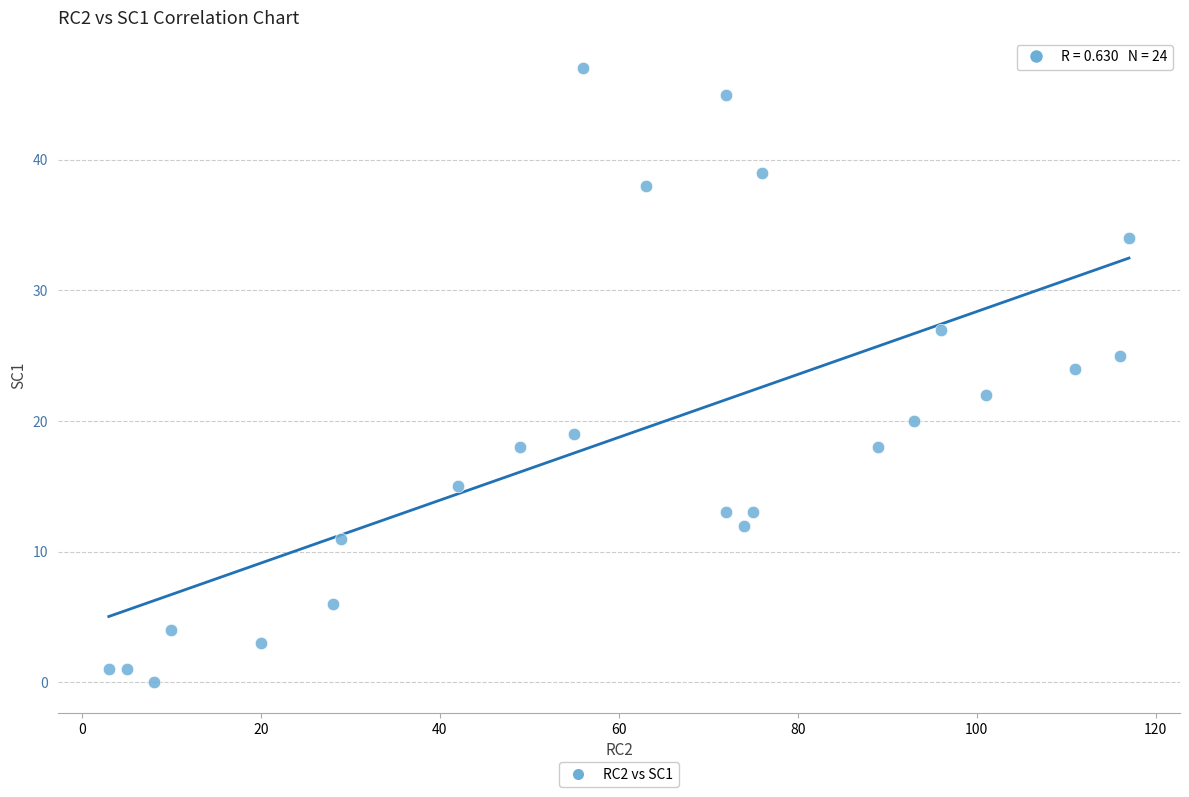

List the coordinates of all points as (X, Y) pairs, reading left to right.

(3, 1)  (5, 1)  (8, 0)  (10, 4)  (20, 3)  (28, 6)  (29, 11)  (42, 15)  (49, 18)  (55, 19)  (56, 47)  (63, 38)  (72, 45)  (72, 13)  (74, 12)  (75, 13)  (76, 39)  (89, 18)  (93, 20)  (96, 27)  (101, 22)  (111, 24)  (116, 25)  (117, 34)